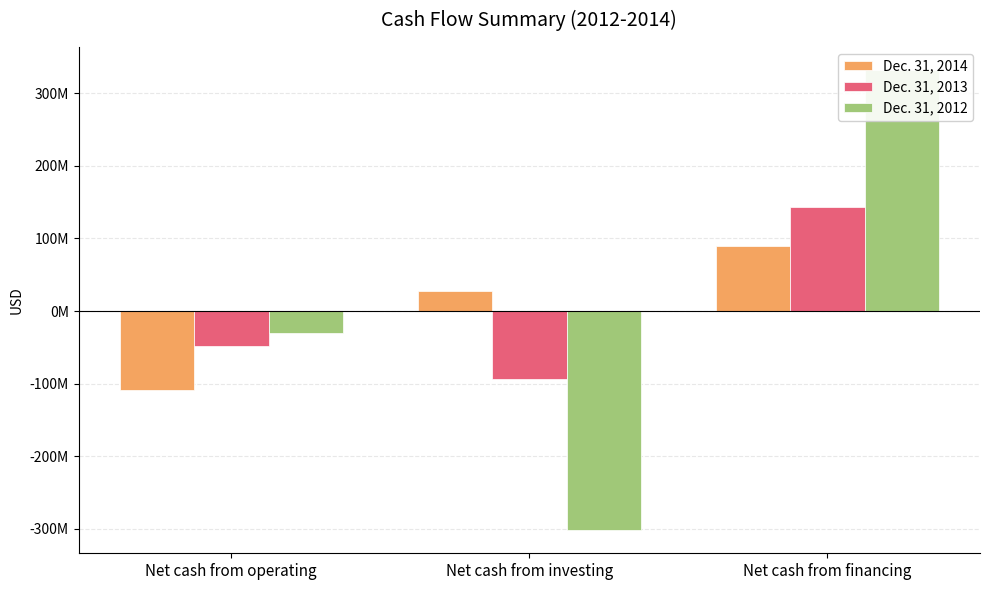

What is the average value of the Dec. 31, 2014 series?

2707864